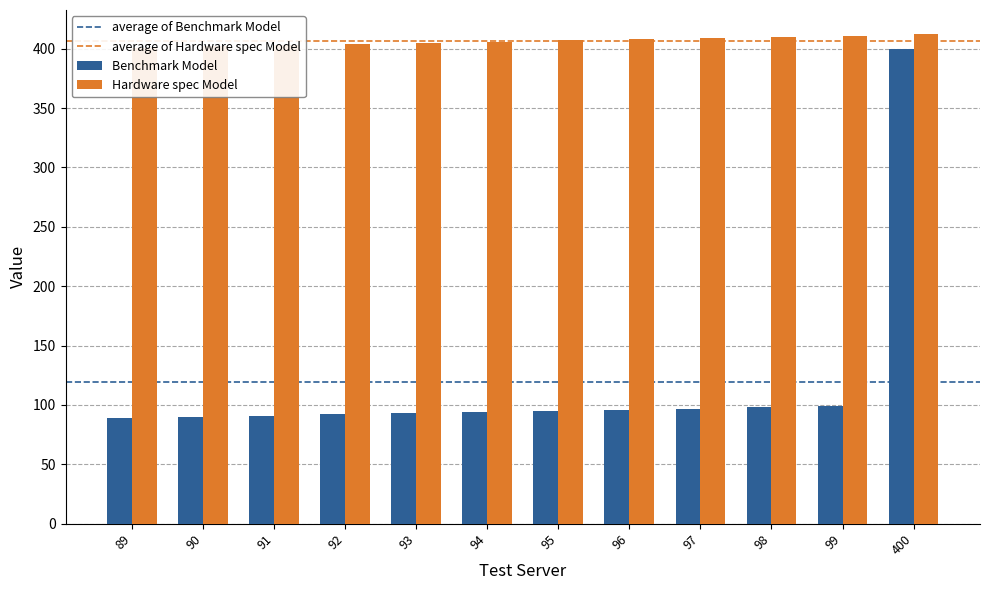

True or false: Hardware spec Model has a value of 404 at 92.

True